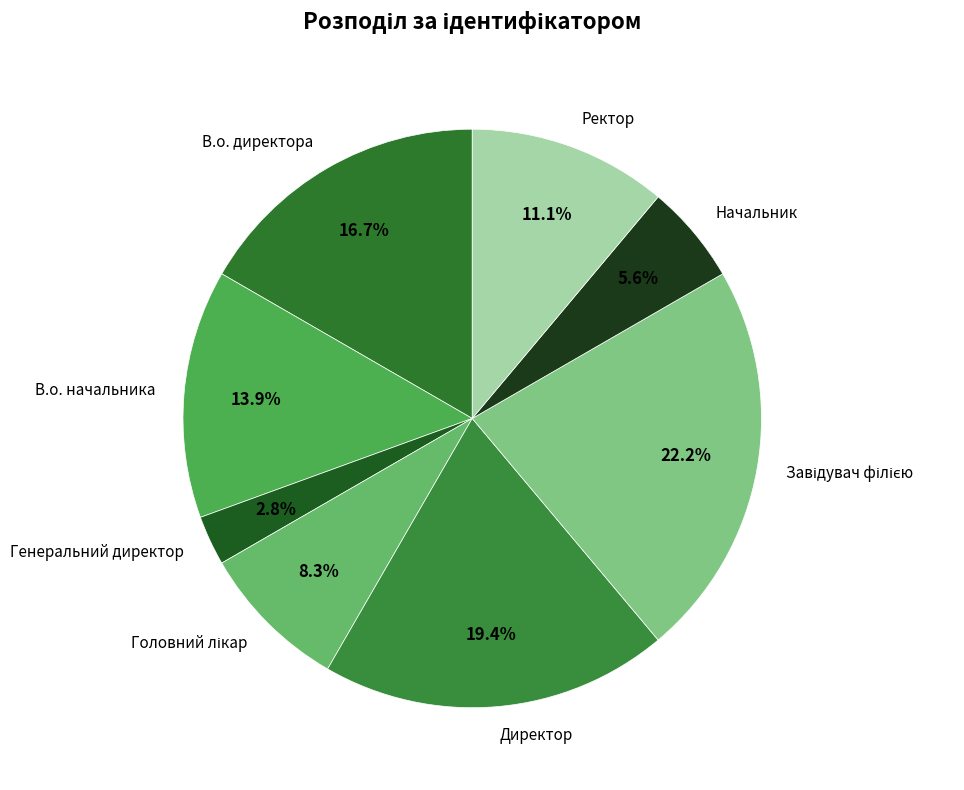

To the nearest percent, what portion does В.о. директора represent?

17%